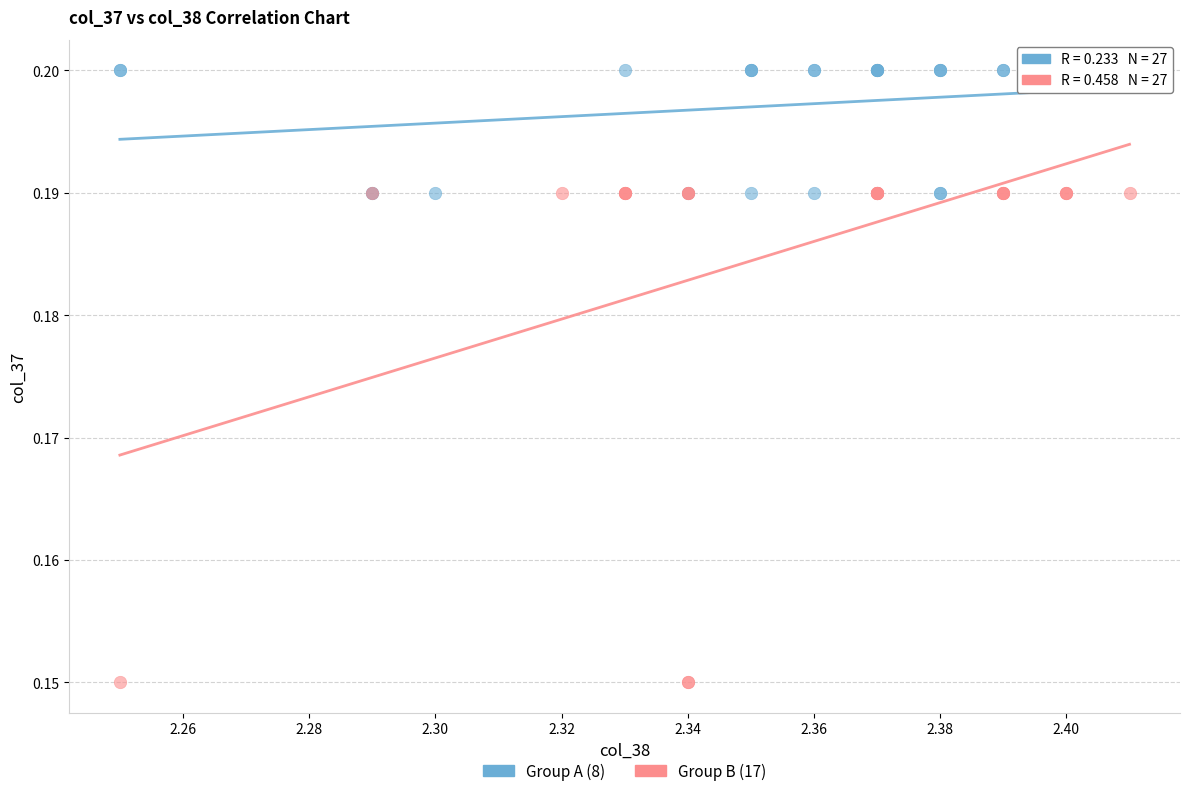

Which series reaches the maximum Y coordinate?

Group A (8)